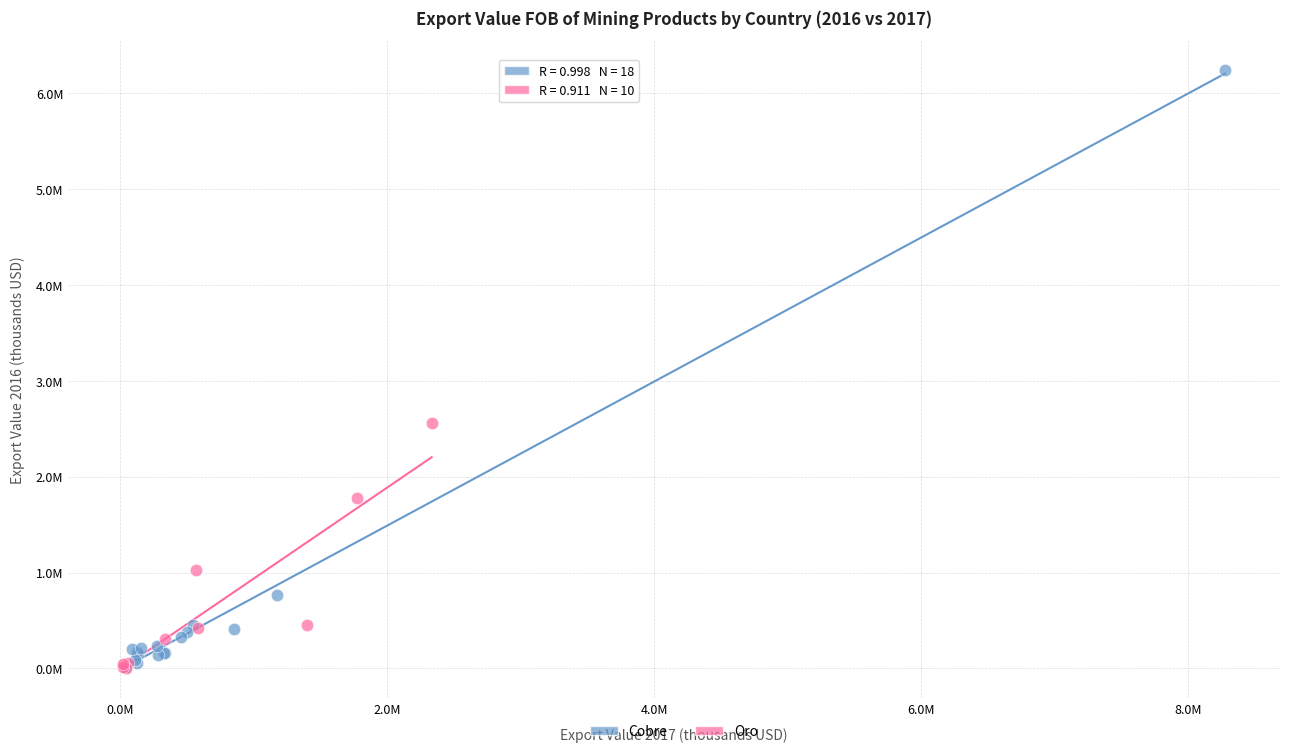

Which series has the largest Y range (max minus min)?

Cobre